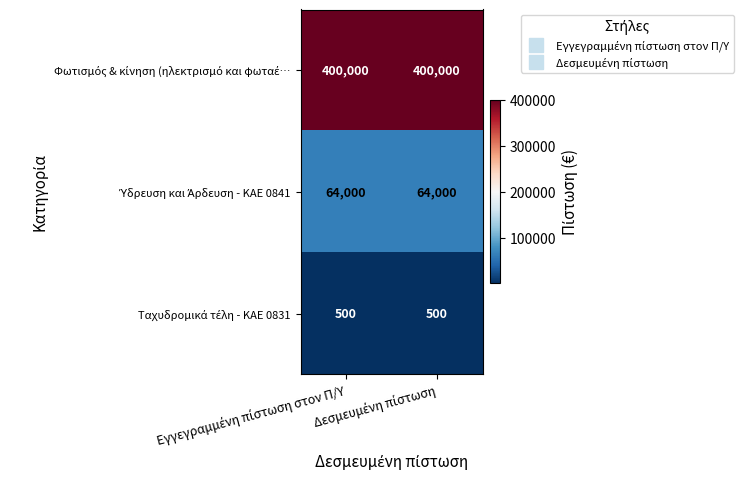

What is the greatest value displayed?

400000